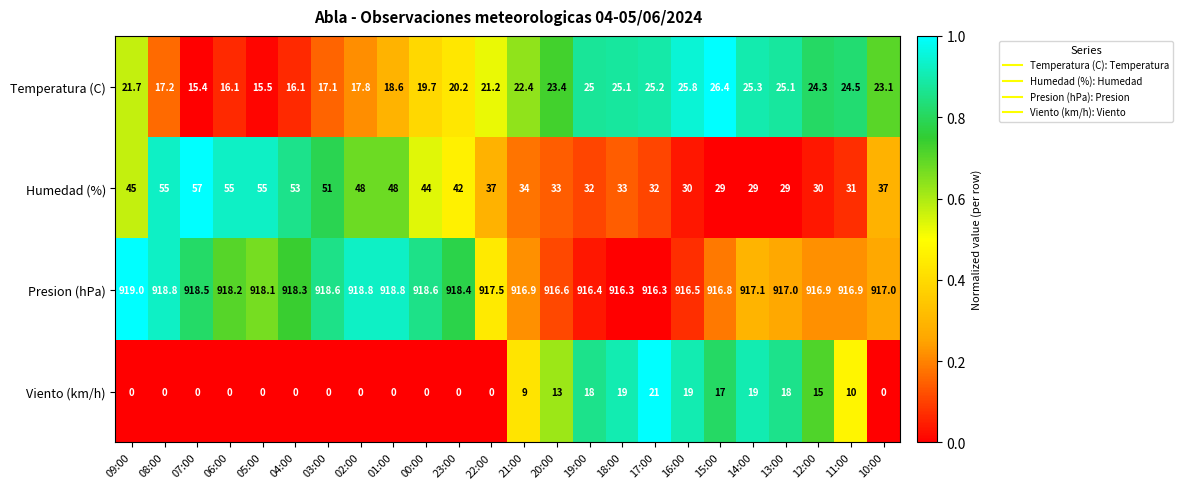

Is it true that Temperatura (C) equals 27.6 at 23:00?

False